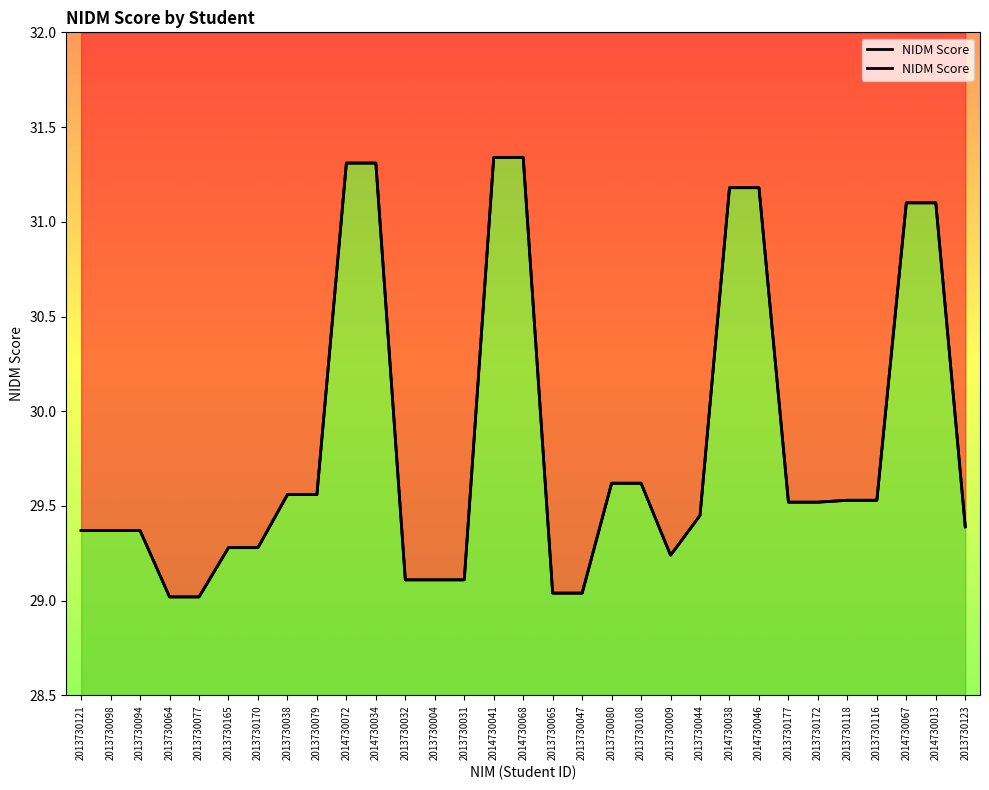

List the labels in order of value, smallest first.

2013730064, 2013730077, 2013730065, 2013730047, 2013730032, 2013730004, 2013730031, 2013730009, 2013730165, 2013730170, 2013730121, 2013730098, 2013730094, 2013730123, 2013730044, 2013730177, 2013730172, 2013730118, 2013730116, 2013730038, 2013730079, 2013730080, 2013730108, 2014730067, 2014730013, 2014730038, 2014730046, 2014730072, 2014730034, 2014730041, 2014730068